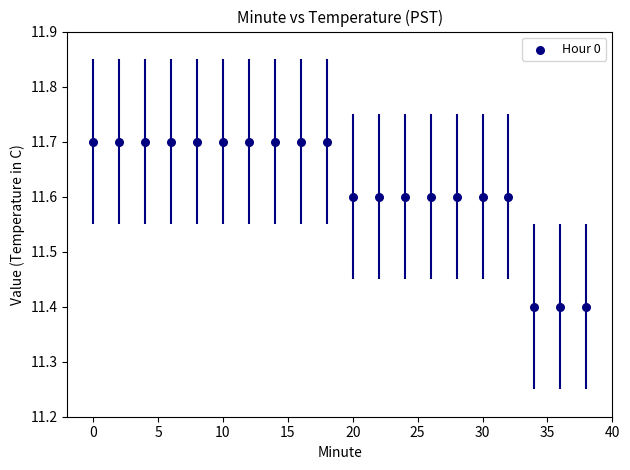

What is the range of Y values (max minus min)?

0.3